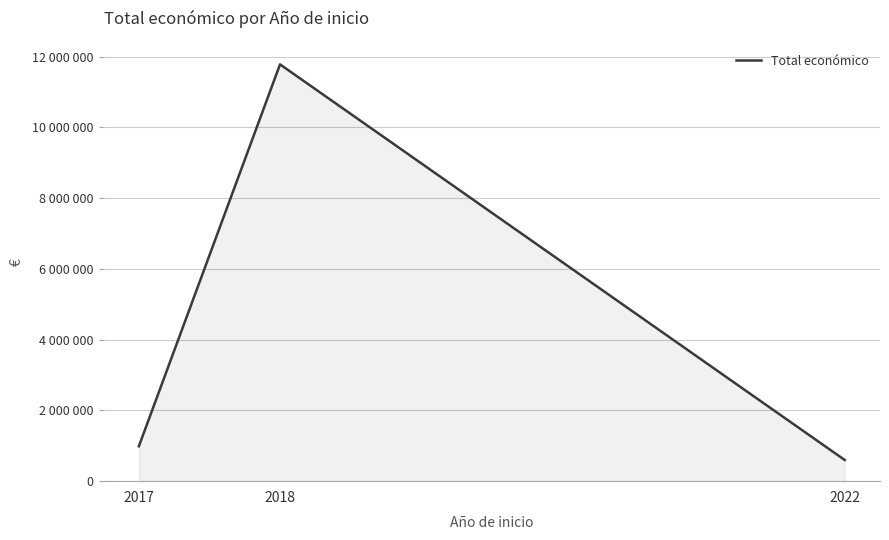

Does the chart have visible grid lines?

Yes